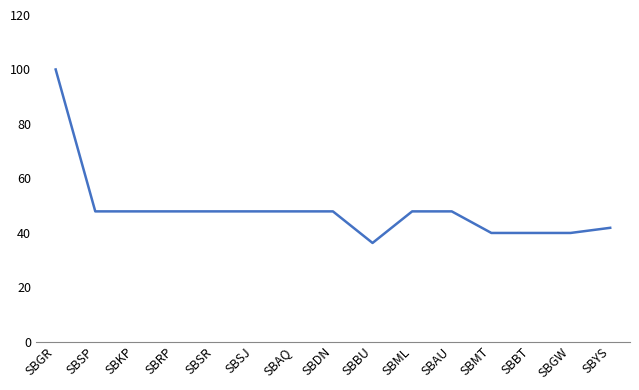

Approximately how many times larger is the value at SBBT compared to SBSR?

0.8